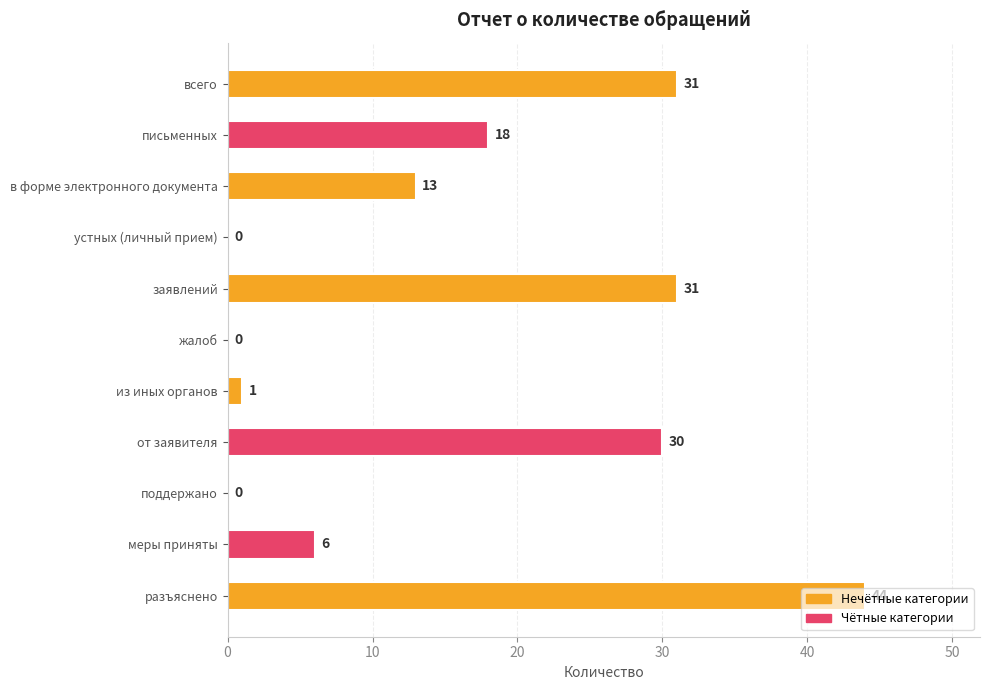

Which label corresponds to the largest value in the chart?

разъяснено